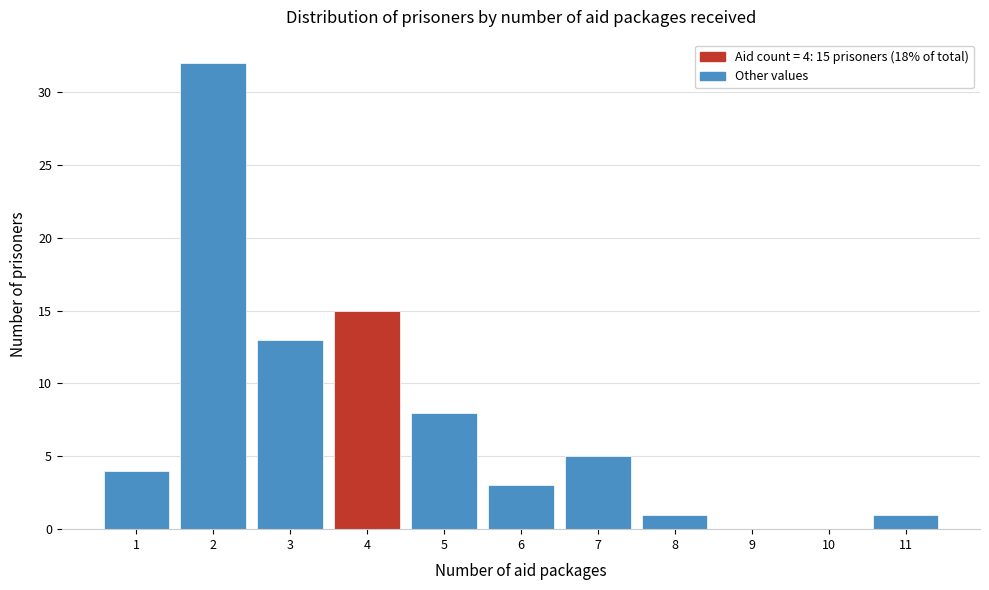

Reading left to right, extract all data points from this chart.

1=4	2=32	3=13	4=15	5=8	6=3	7=5	8=1	9=0	10=0	11=1